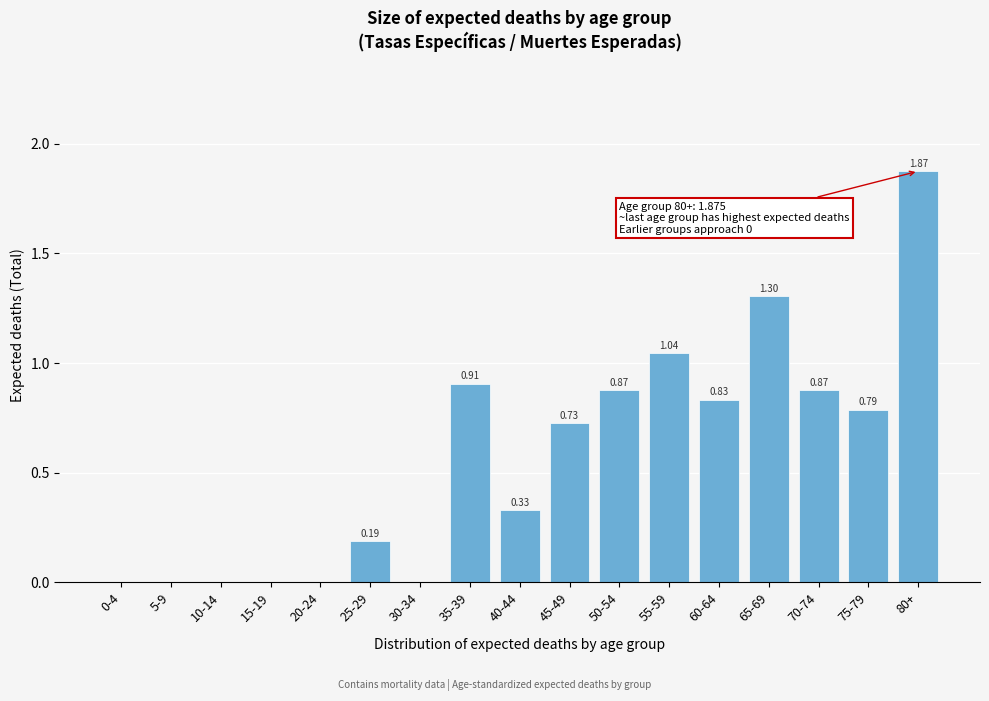

Between 40-44 and 70-74, which is larger?

70-74